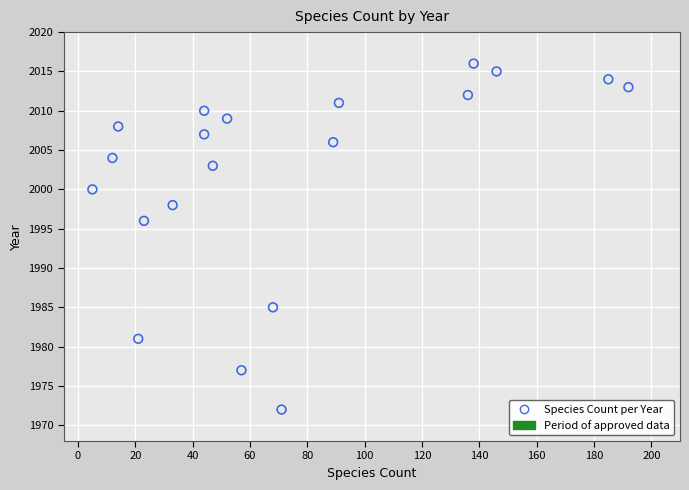

What is the range of X values (max minus min)?

187